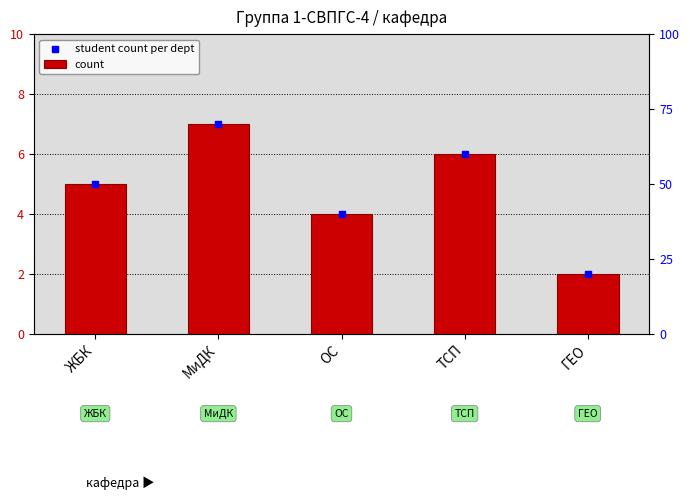

Which series reaches the minimum Y coordinate?

count